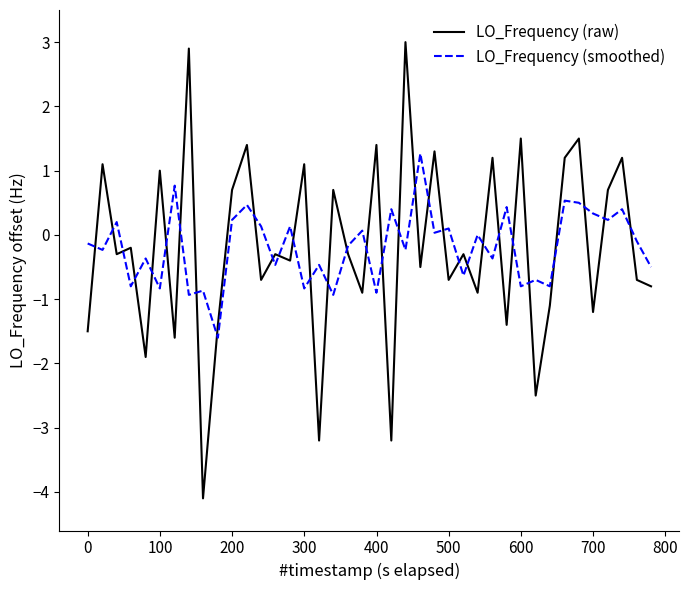

Which series ends up on top after the final intersection of LO_Frequency (raw) and LO_Frequency (smoothed)?

LO_Frequency (smoothed)